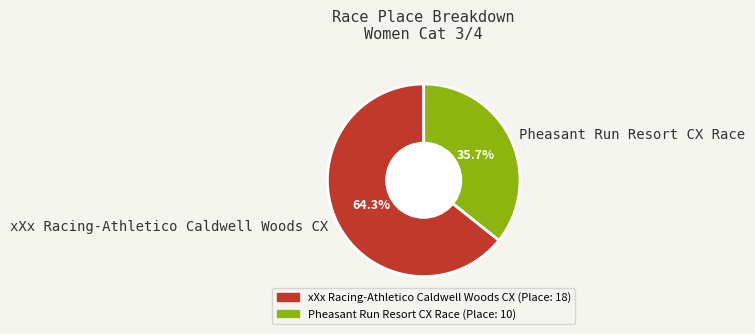

What portion of the pie excludes Pheasant Run Resort CX Race?

64.3%